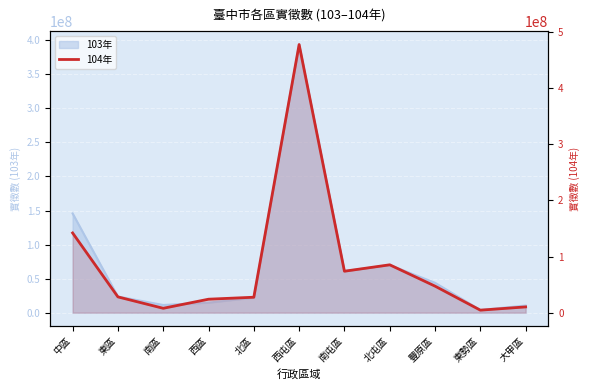

The chart shows a value of 32887279 at 西區. True or false?

False